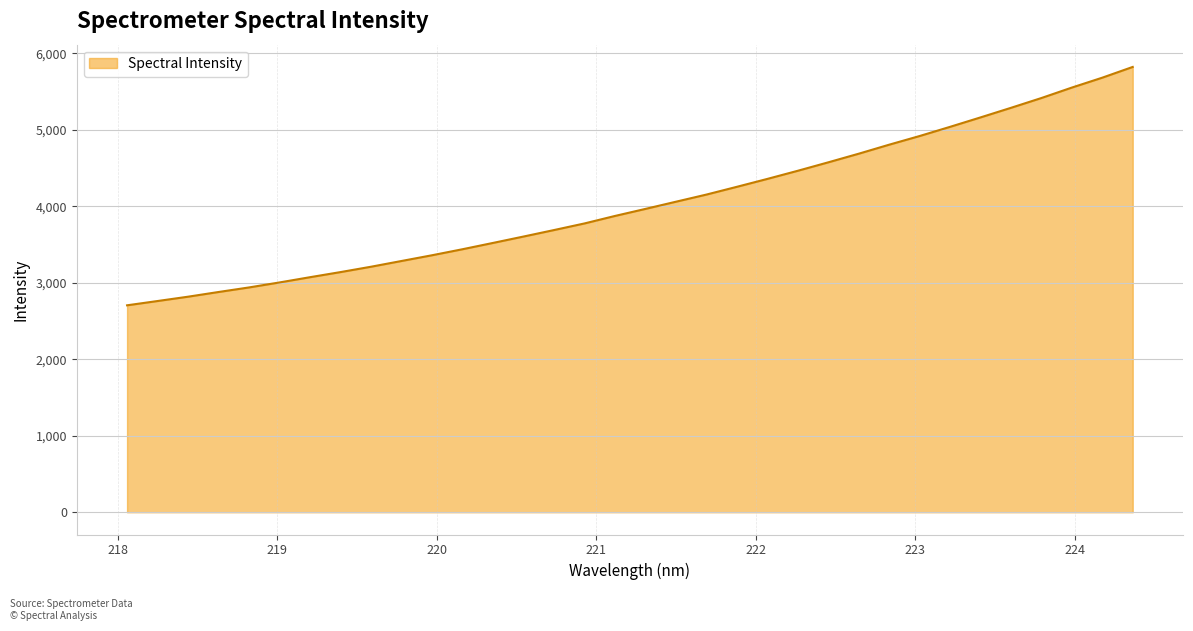

What is the smallest value displayed?

2706.3